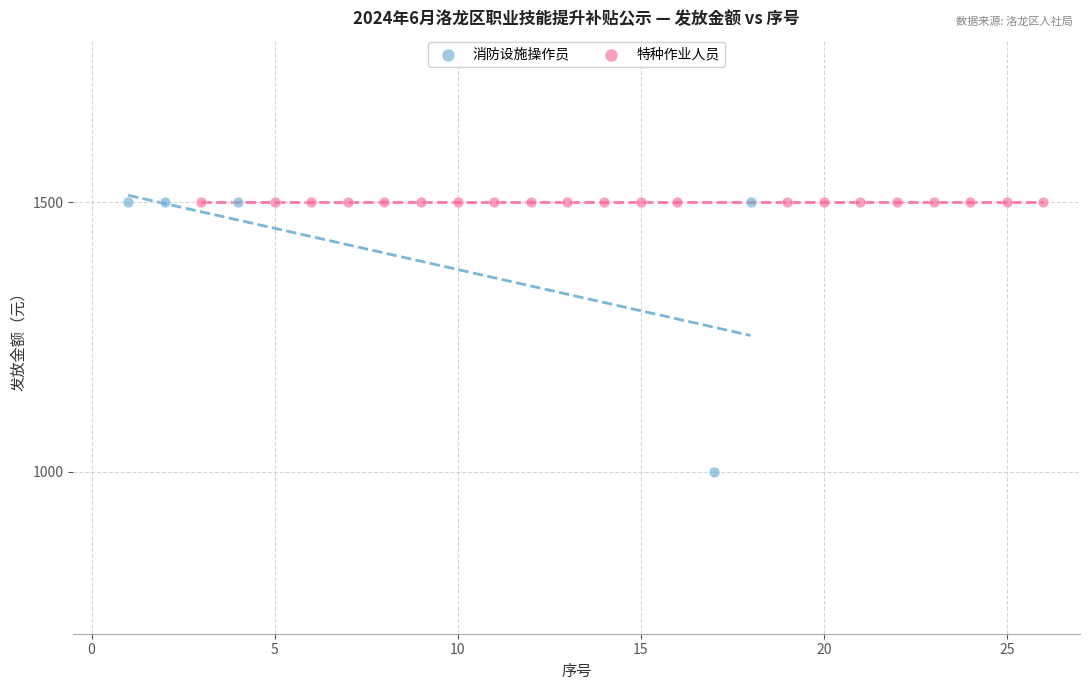

Which series contains the lowest Y value?

消防设施操作员